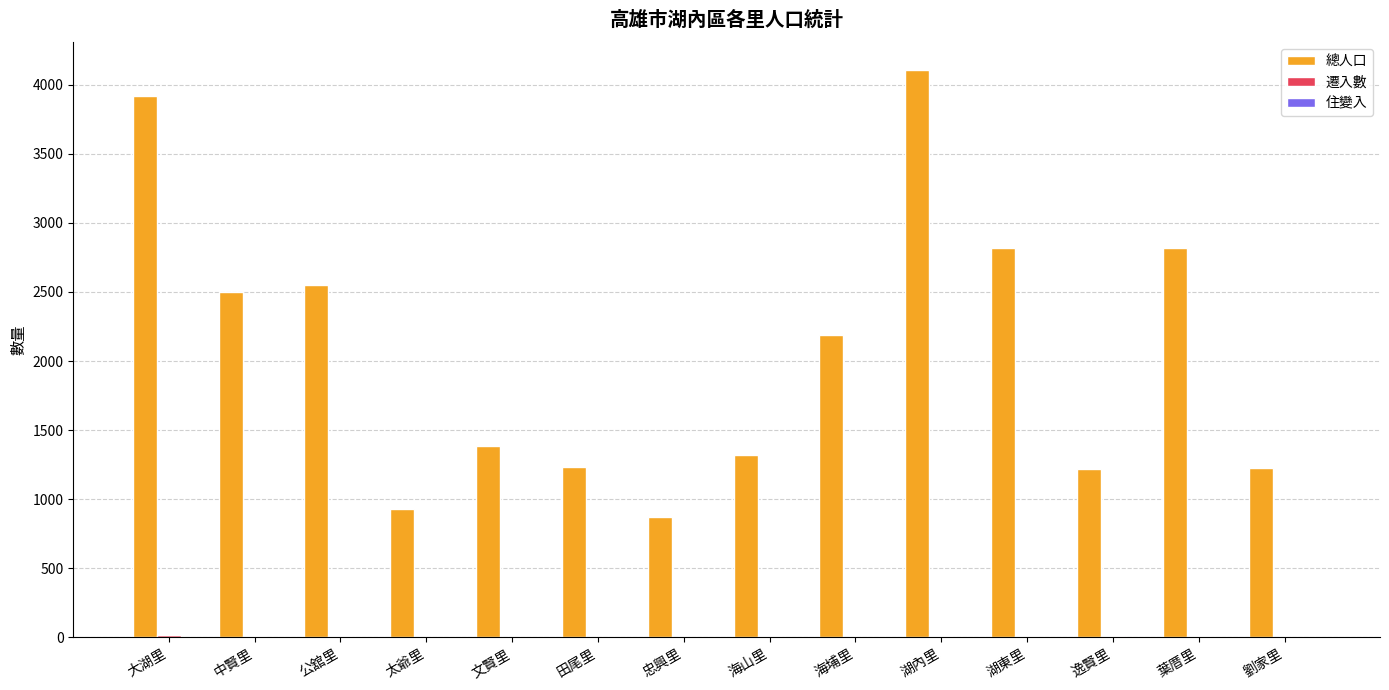

The 總人口 series shows 1221 at 逸賢里. True or false?

True